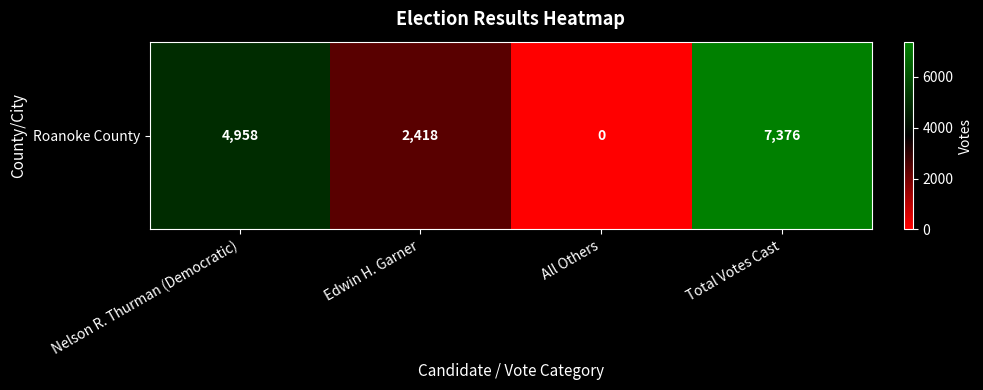

What is the difference between the maximum and minimum values?

7376